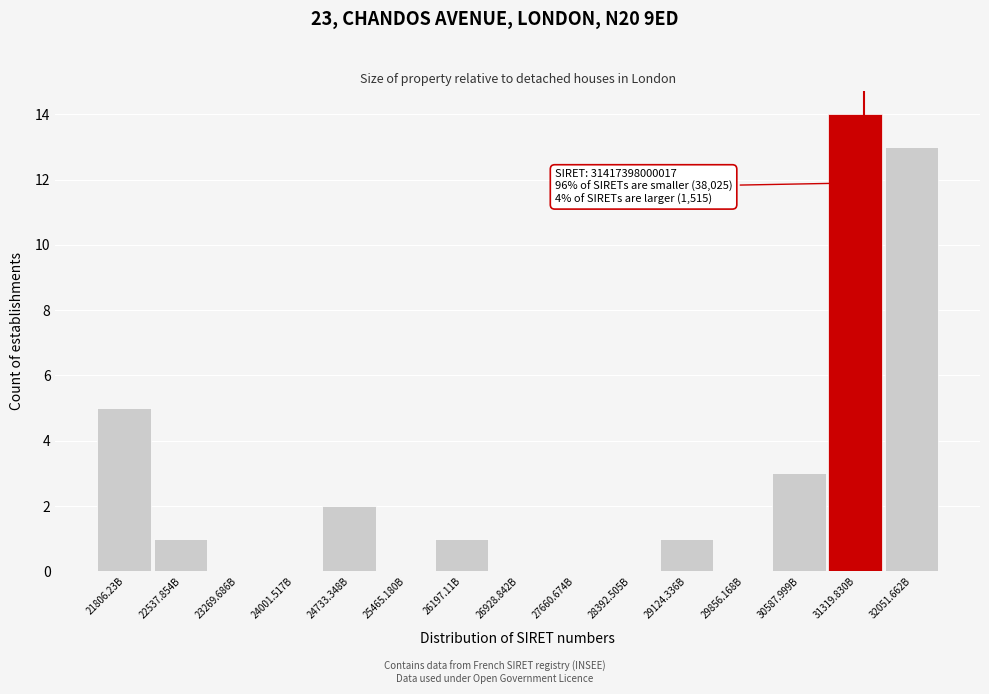

Reading left to right, transcribe all the data shown in this chart.

21806.23B=5	22537.854B=1	23269.686B=0	24001.517B=0	24733.348B=2	25465.180B=0	26197.11B=1	26928.842B=0	27660.674B=0	28392.505B=0	29124.336B=1	29856.168B=0	30587.999B=3	31319.830B=14	32051.662B=13